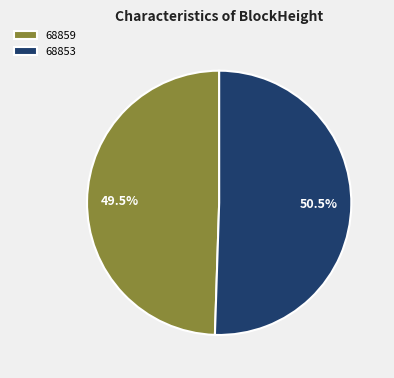

Do 68853 and 68859 together represent more than half of the pie?

Yes